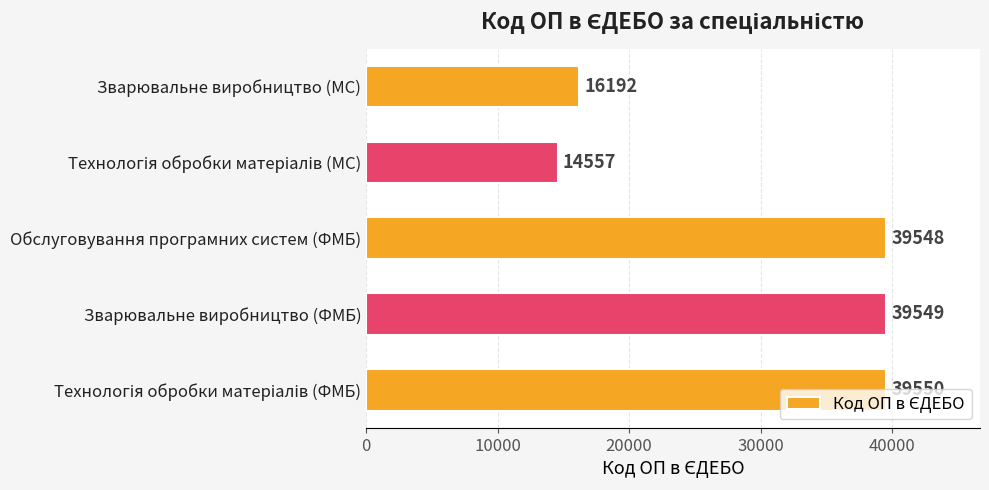

How many bars are there in total?

5